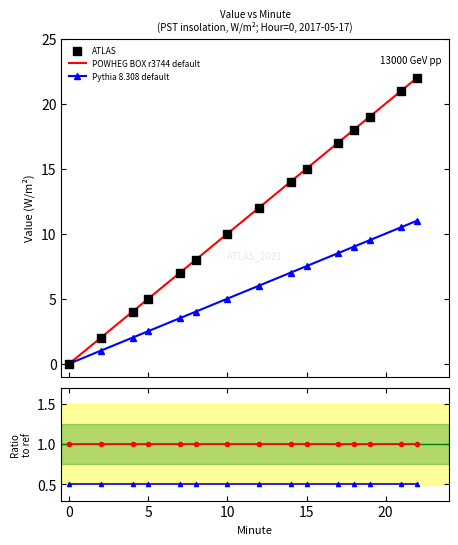

Which series reaches the maximum Y coordinate?

ATLAS